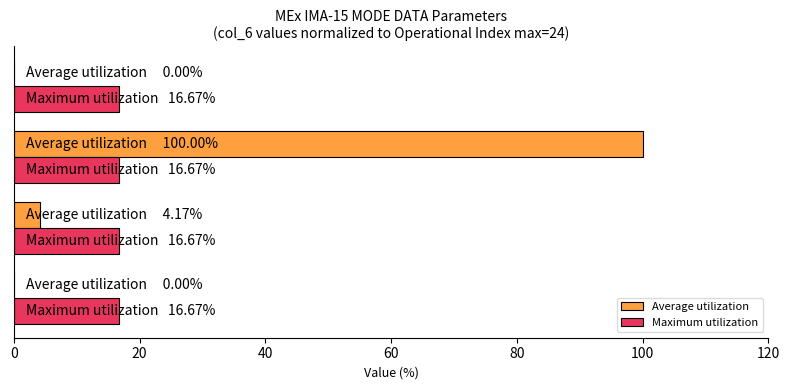

What are all the series names shown in the legend?

Average utilization, Maximum utilization